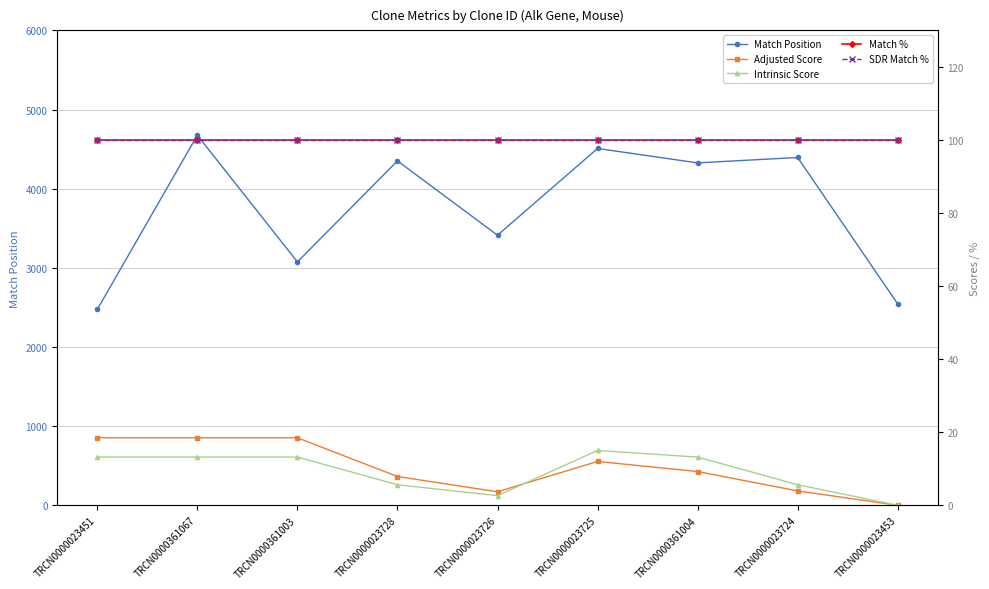

True or false: Intrinsic Score has a value of 13.2 at TRCN0000361067.

True